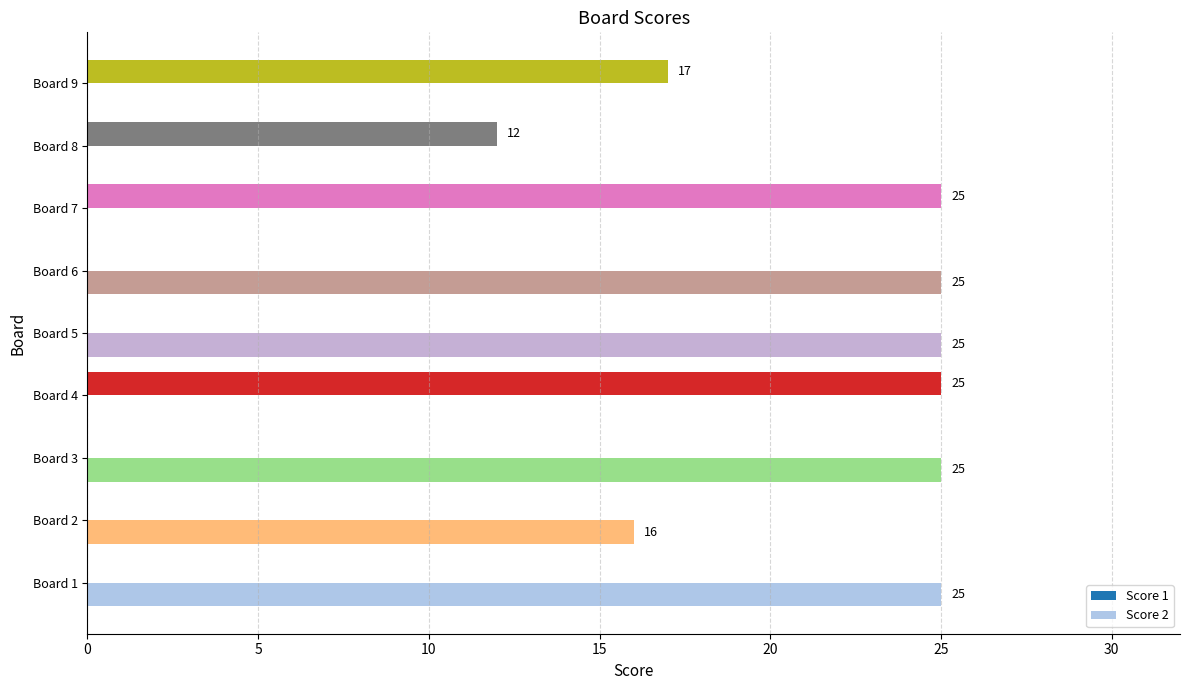

How many positive values does the Score 2 series have?

5